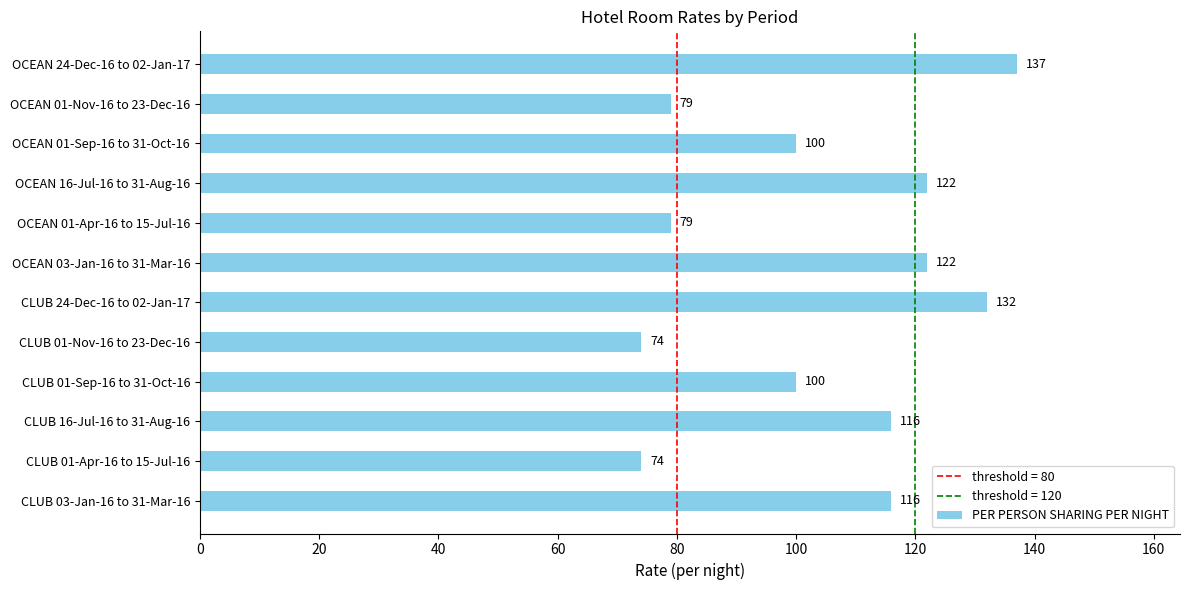

Is it true that the value at OCEAN 01-Apr-16 to 15-Jul-16 is 79?

True